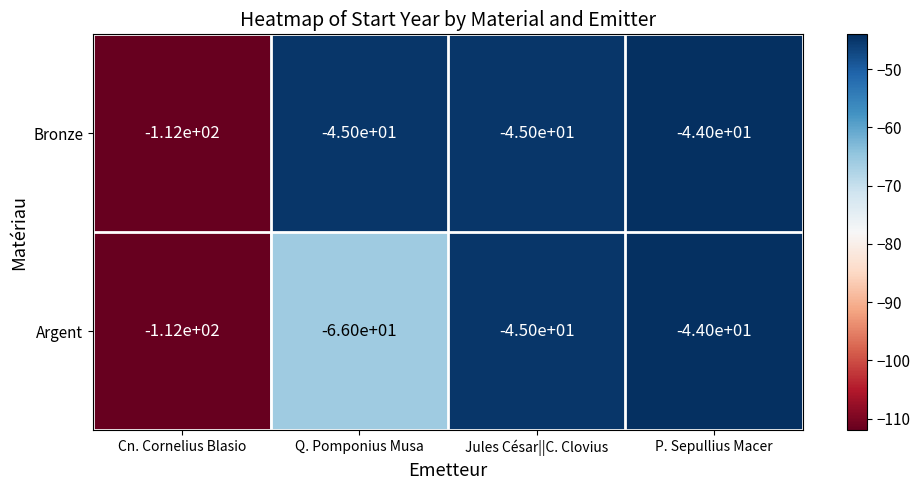

List the series in order of their overall mean, lowest first.

Argent, Bronze